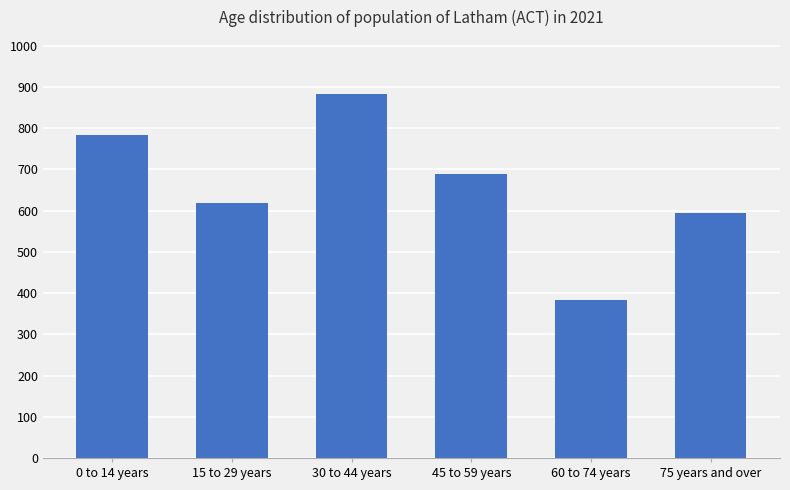

Read the value at 60 to 74 years.

384